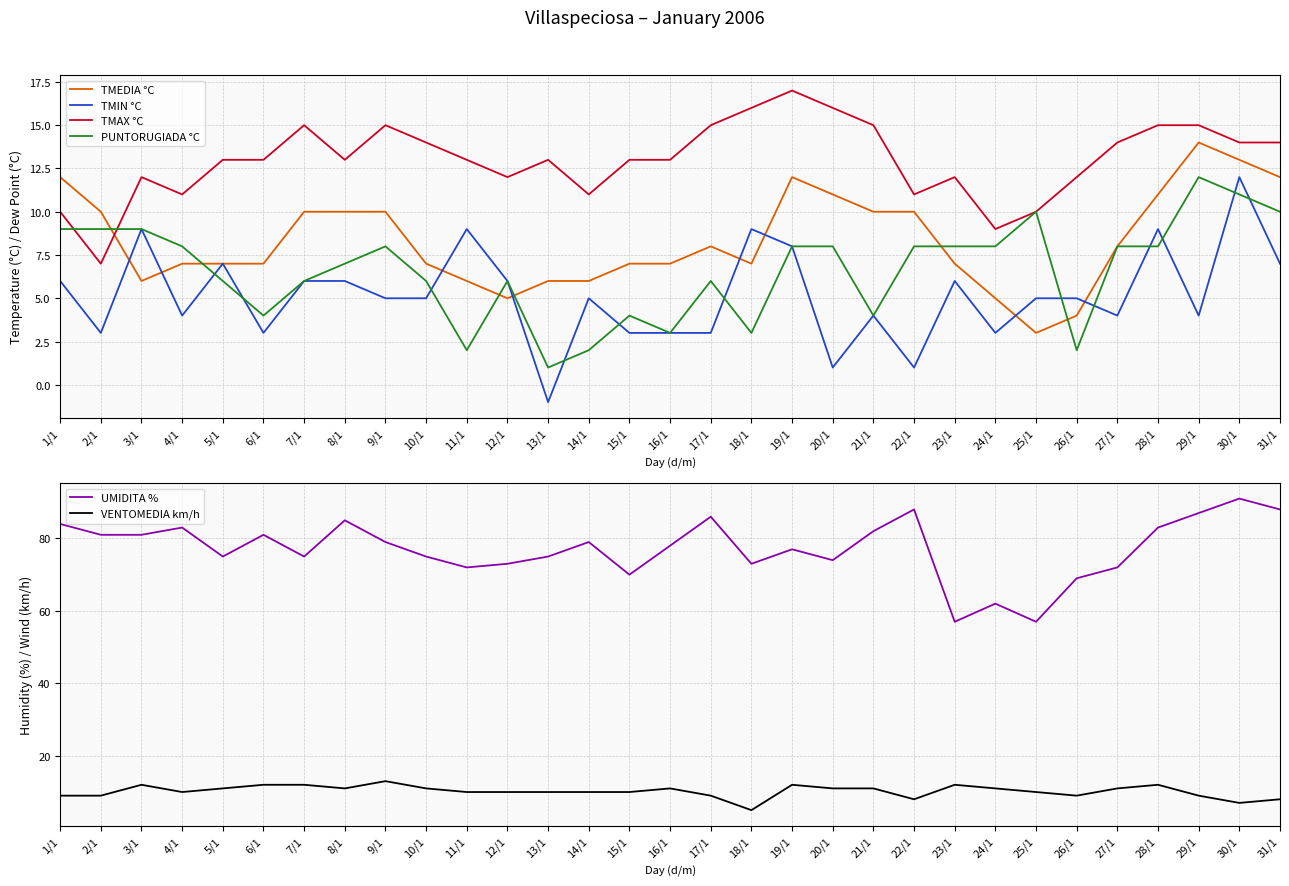

What is the difference between the second highest and second lowest values in the TMIN °C series?

8